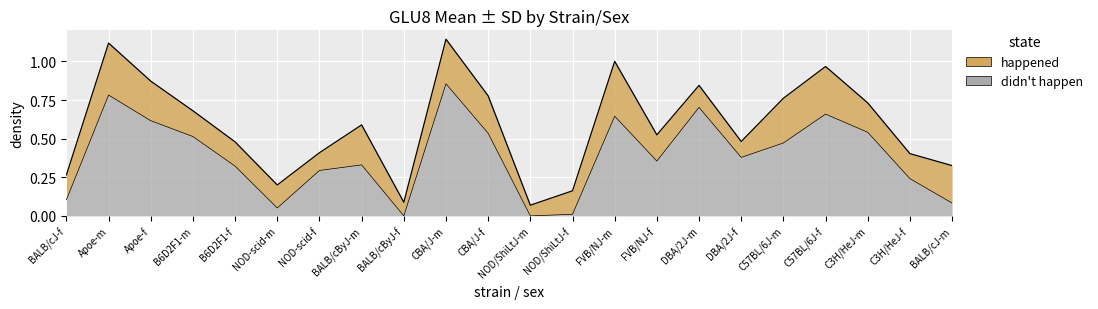

Reading left to right, what are all the values shown in this chart?

BALB/cJ-f=0.3	Apoe-m=1.1	Apoe-f=0.9	B6D2F1-m=0.7	B6D2F1-f=0.5	NOD-scid-m=0.2	NOD-scid-f=0.4	BALB/cByJ-m=0.6	BALB/cByJ-f=0.1	CBA/J-m=1.1	CBA/J-f=0.8	NOD/ShiLtJ-m=0.1	NOD/ShiLtJ-f=0.2	FVB/NJ-m=1.0	FVB/NJ-f=0.5	DBA/2J-m=0.8	DBA/2J-f=0.5	C57BL/6J-m=0.8	C57BL/6J-f=1.0	C3H/HeJ-m=0.7	C3H/HeJ-f=0.4	BALB/cJ-m=0.3